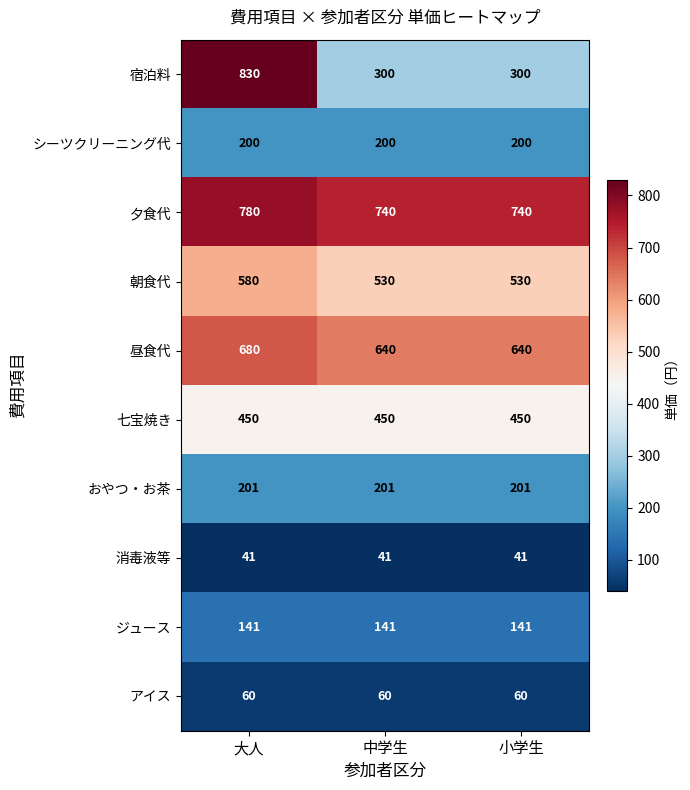

Rank the series at 中学生 from highest to lowest value.

夕食代, 昼食代, 朝食代, 七宝焼き, 宿泊料, おやつ・お茶, シーツクリーニング代, ジュース, アイス, 消毒液等